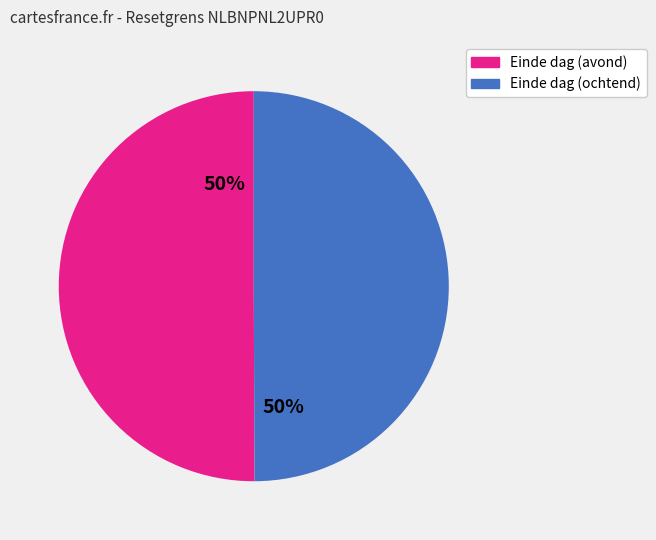

Count the number of slices in the pie.

2